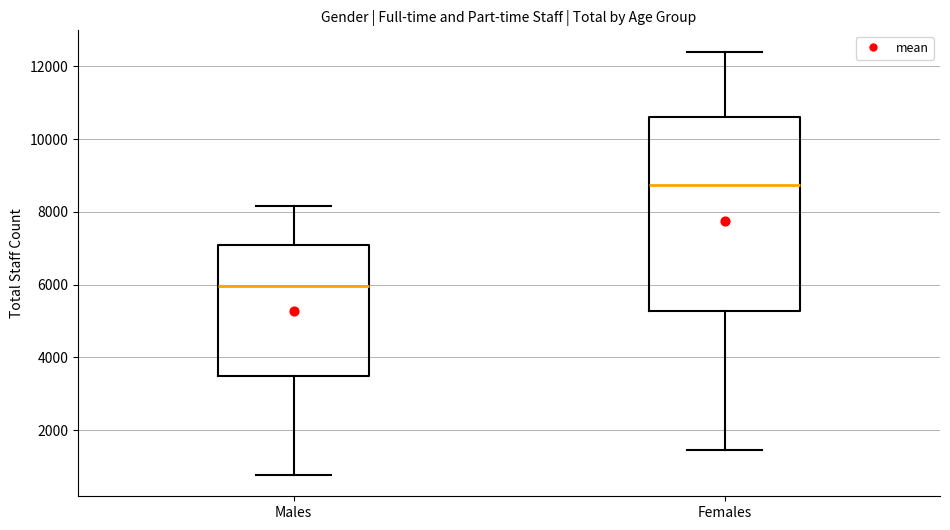

Which box has the lowest median line?

Males